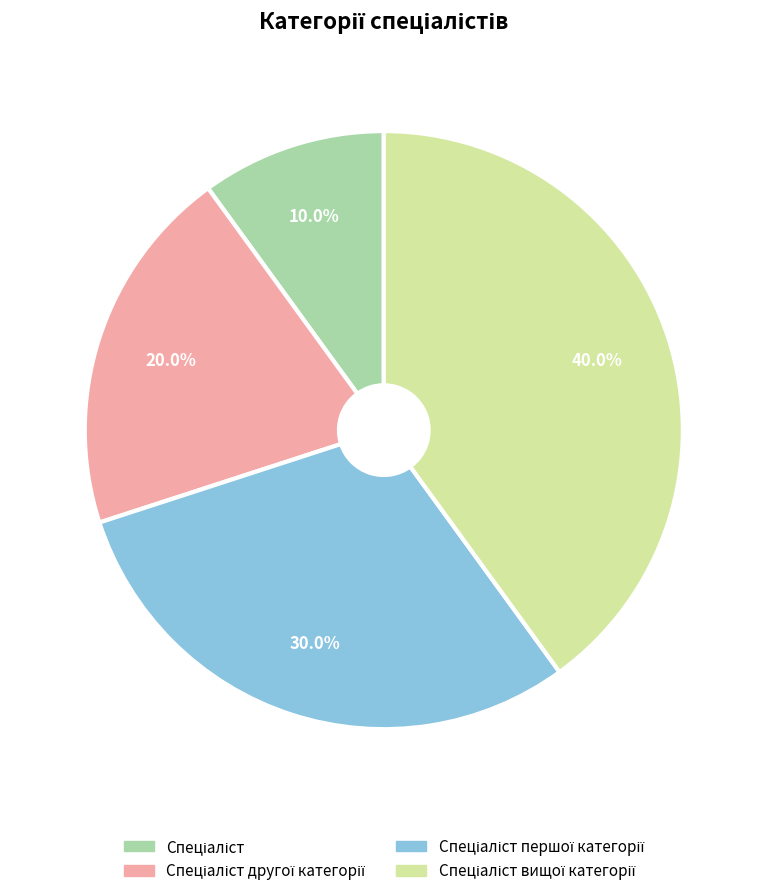

Does any single category account for the majority?

No